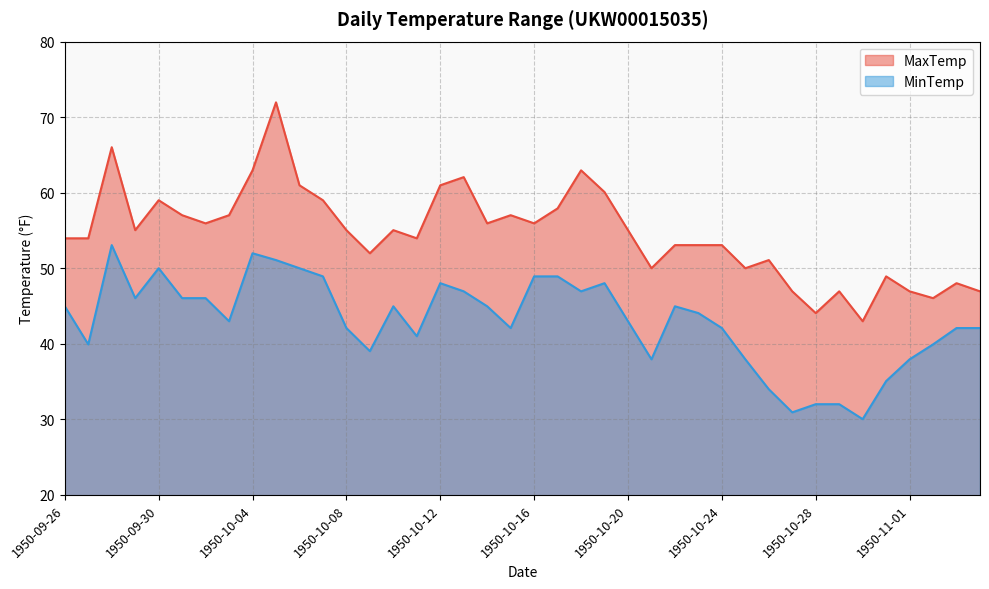

At 1950-10-13, list the series in order from smallest to largest.

MinTemp, MaxTemp